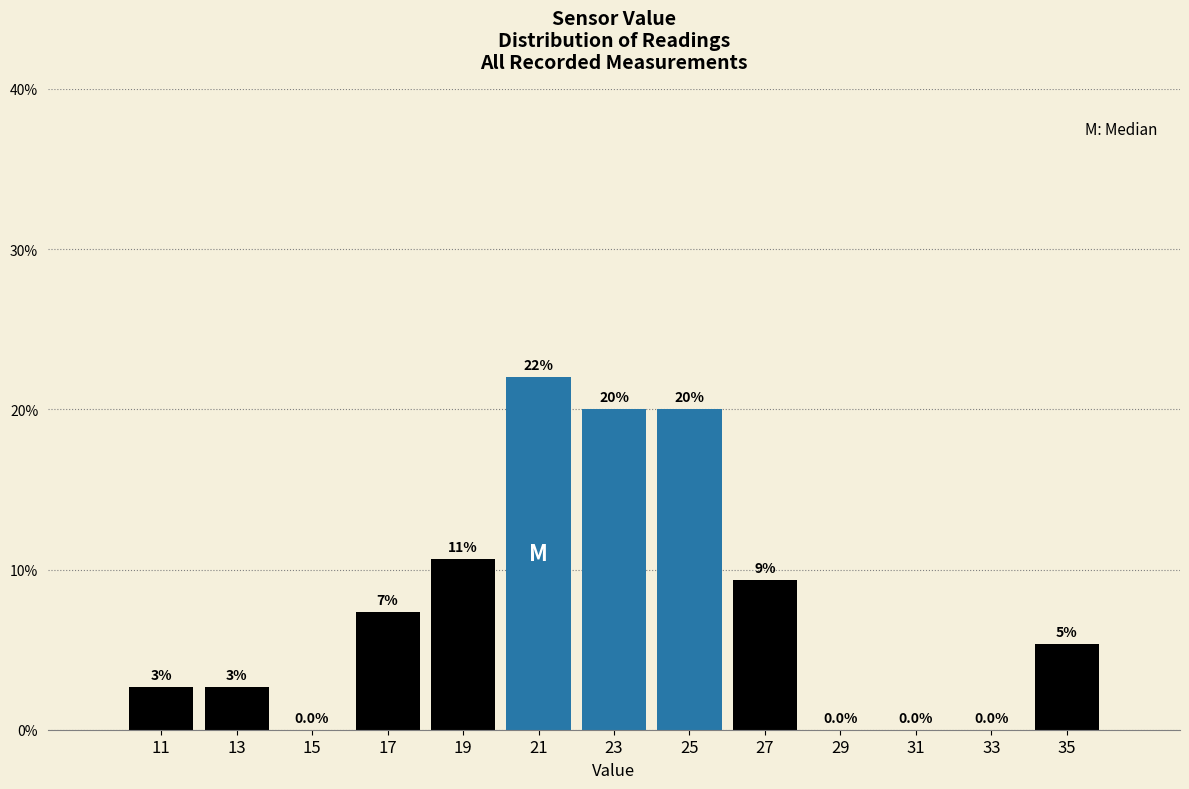

Over which range of the x-axis is the bar tallest?

20 to 22